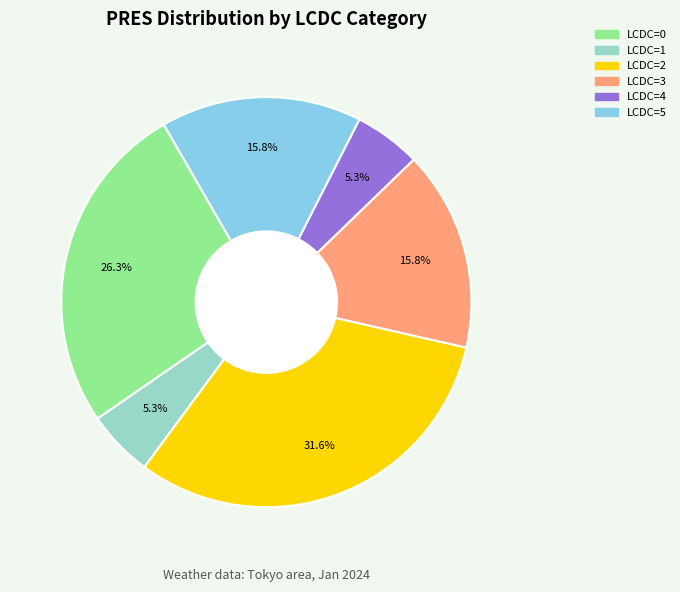

How many segments does this pie chart have?

6